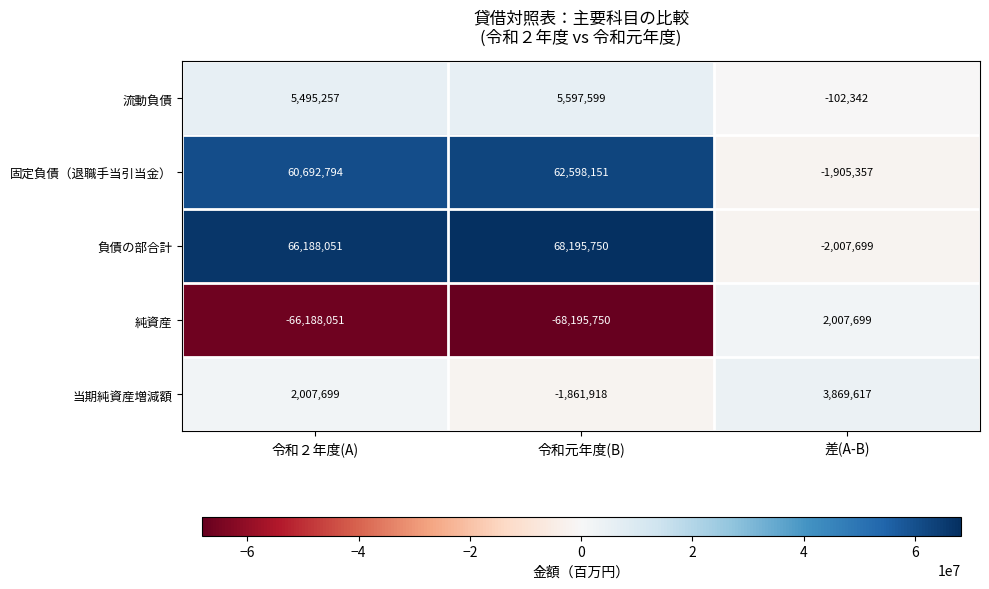

What is the greatest value displayed?

68195750